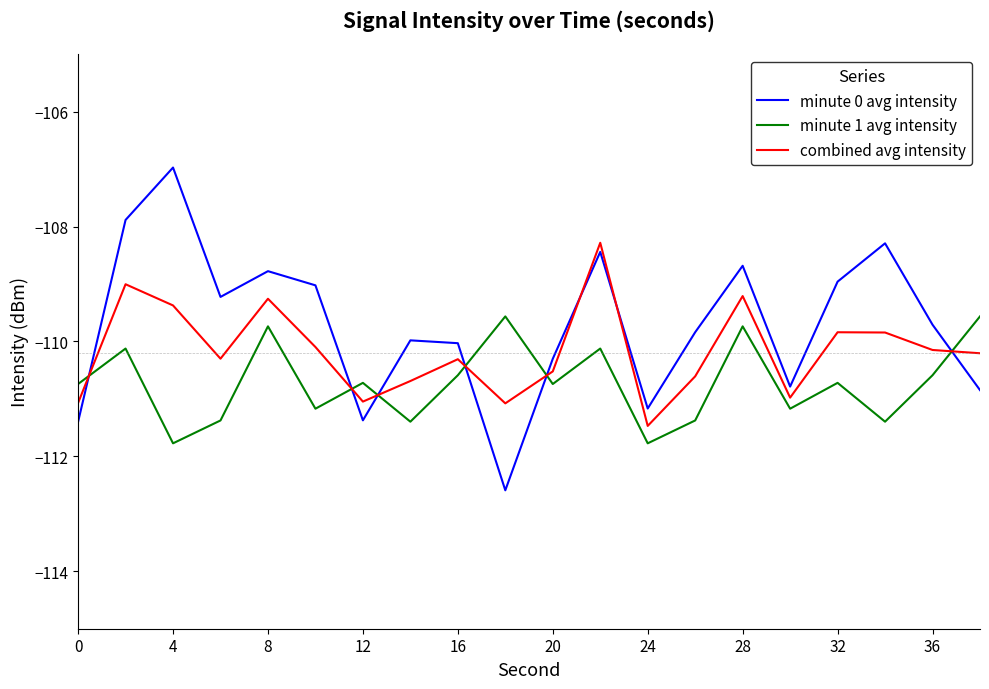

Which series has the largest range (max minus min)?

minute 0 avg intensity